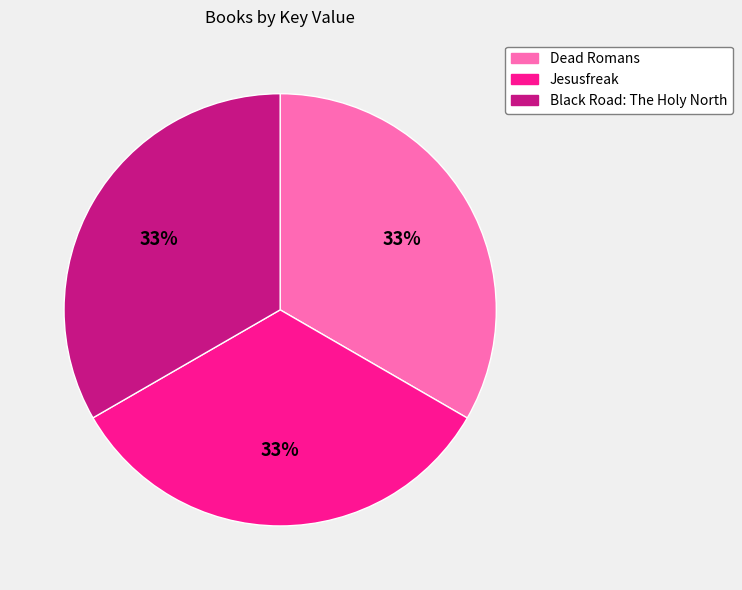

Do Jesusfreak and Black Road: The Holy North together represent more than half of the pie?

Yes